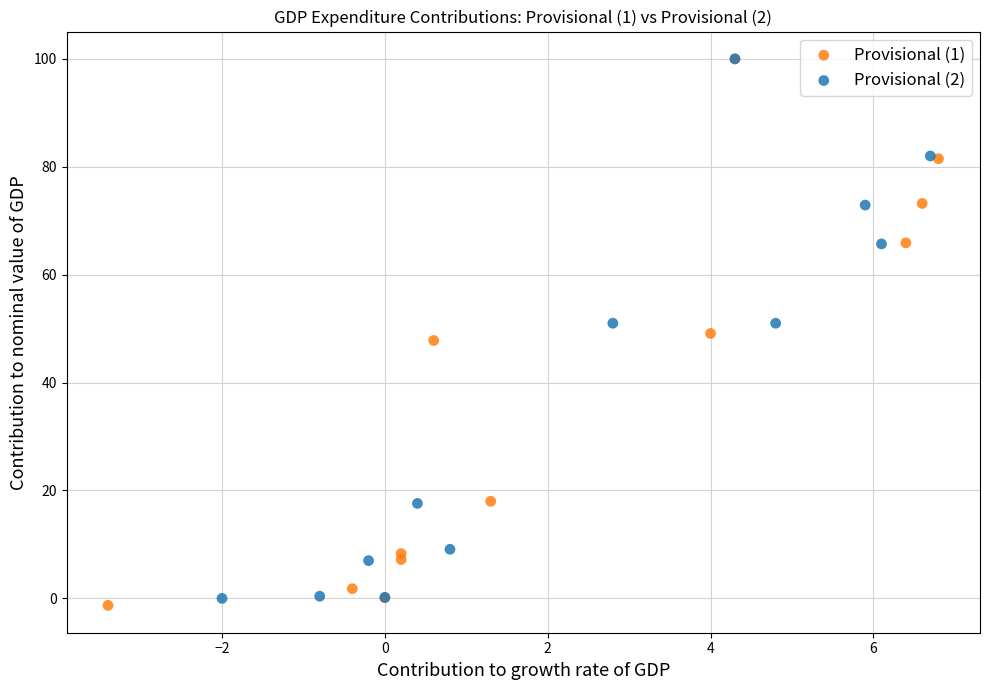

Which series has the widest spread of Y values?

Provisional (1)